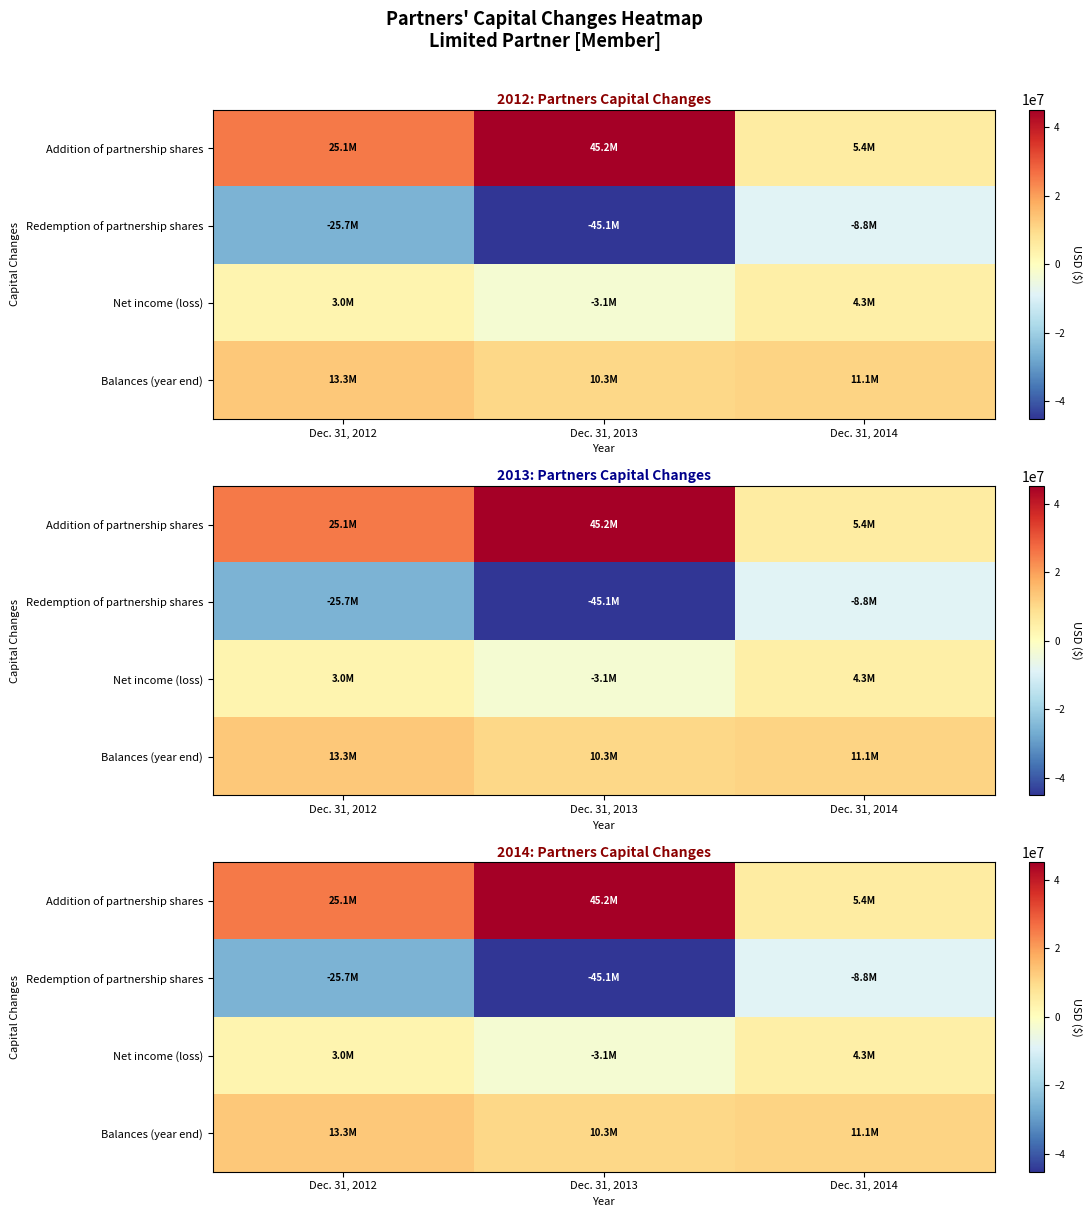

How many Net income (loss) values are between -3054206 and 4318899?

3